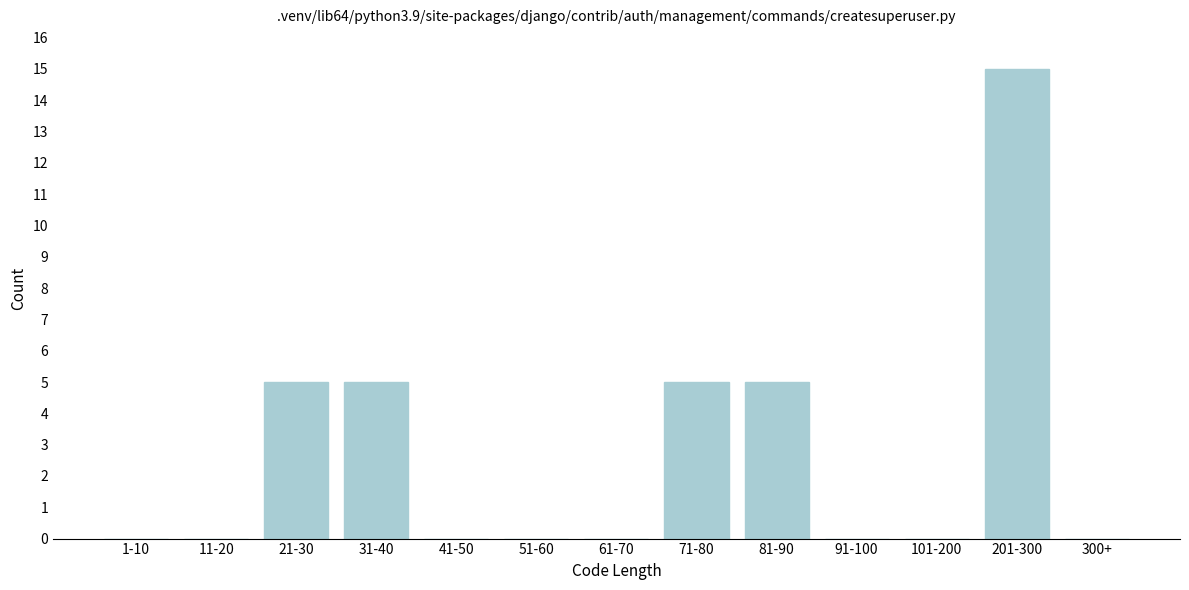

Reading right to left, transcribe all the data shown in this chart.

300+=0	201-300=15	101-200=0	91-100=0	81-90=5	71-80=5	61-70=0	51-60=0	41-50=0	31-40=5	21-30=5	11-20=0	1-10=0